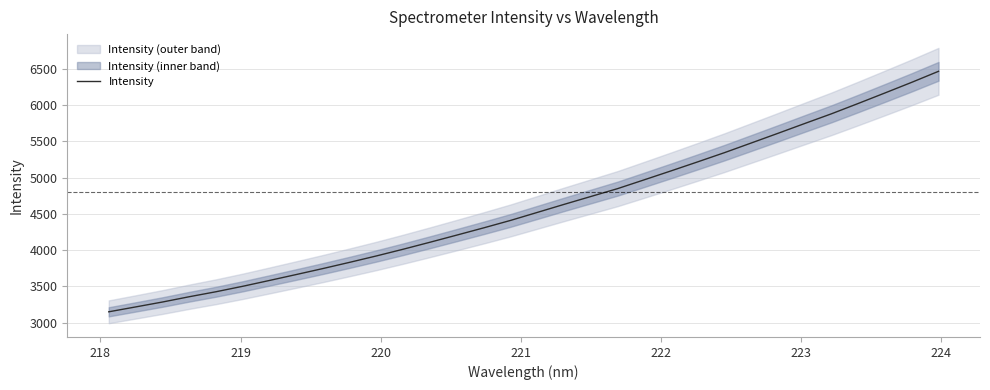

What is the difference between the maximum and second lowest values?

3251.7